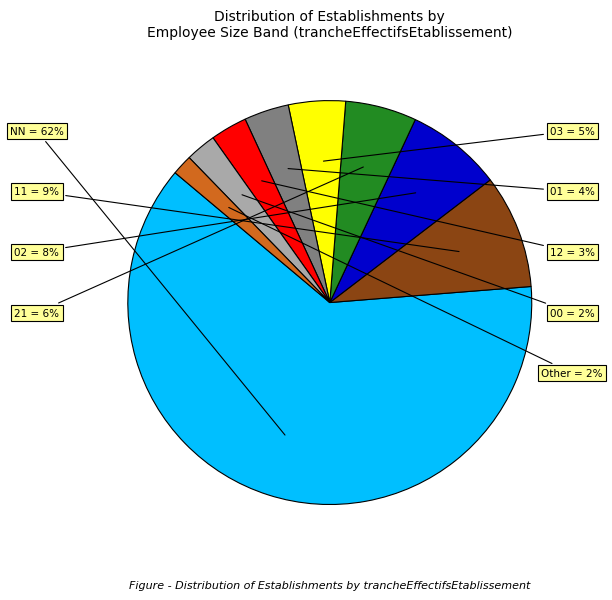

Does any single category account for the majority?

Yes